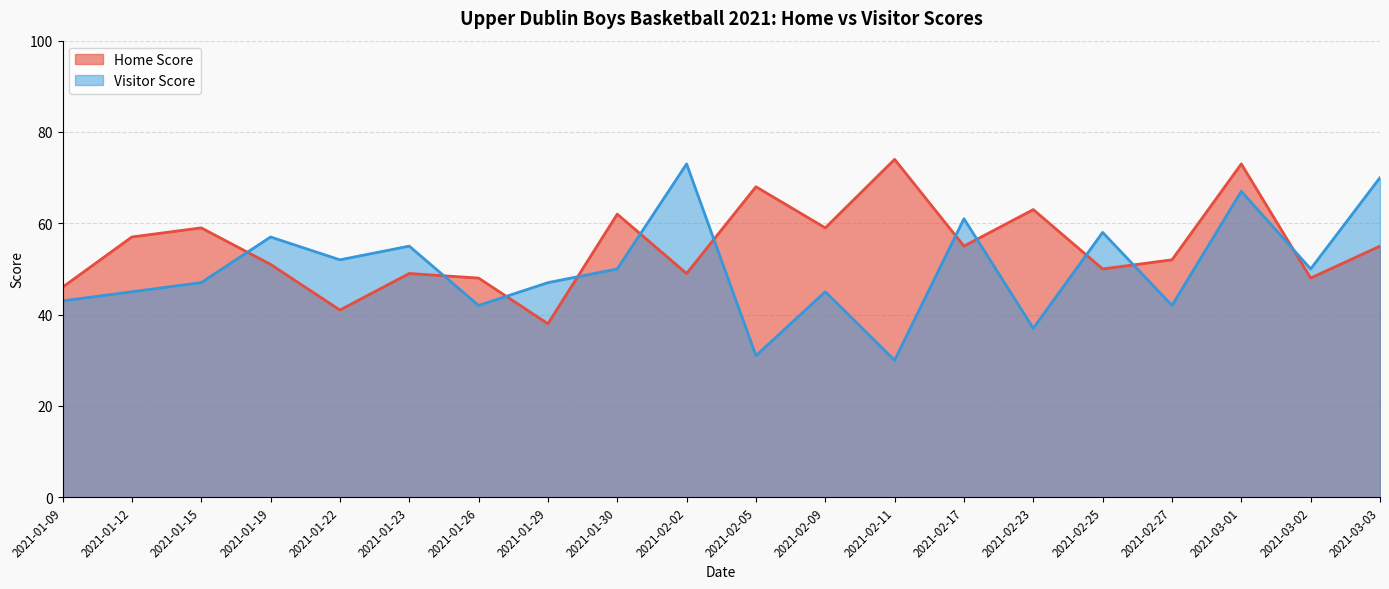

What is the minimum value shown in the chart?

30